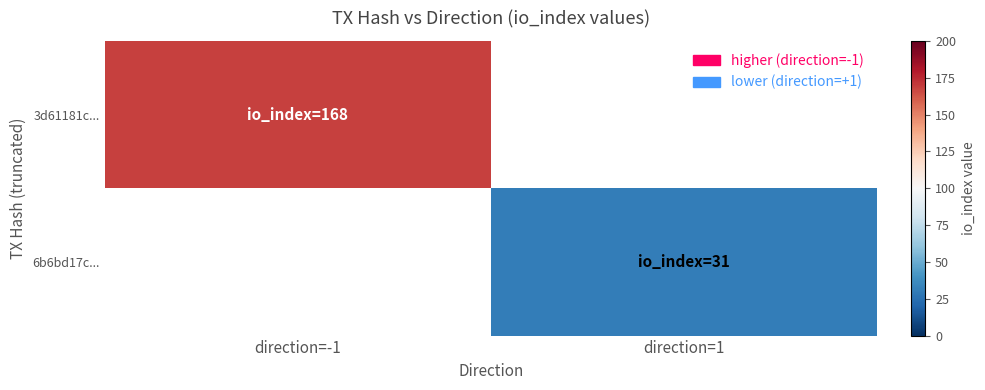

Rank the categories by 3d61181c... value from lowest to highest.

direction=-1, direction=1